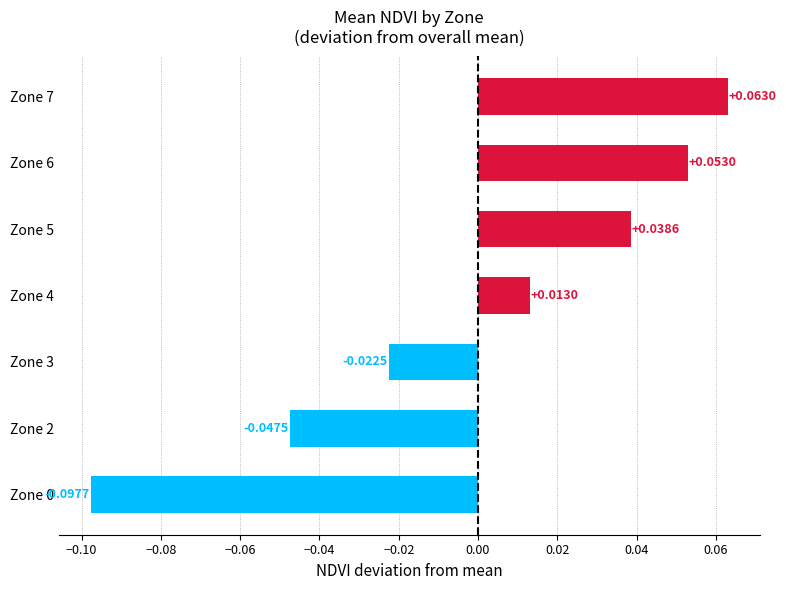

What is the change in value from Zone 0 to Zone 5?

+0.1